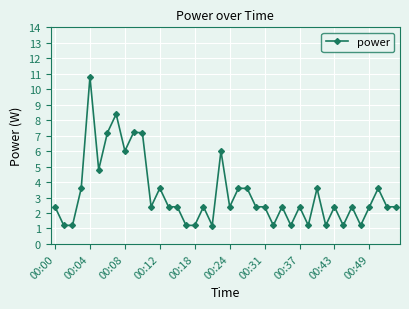

What is the smallest value displayed?

1.2